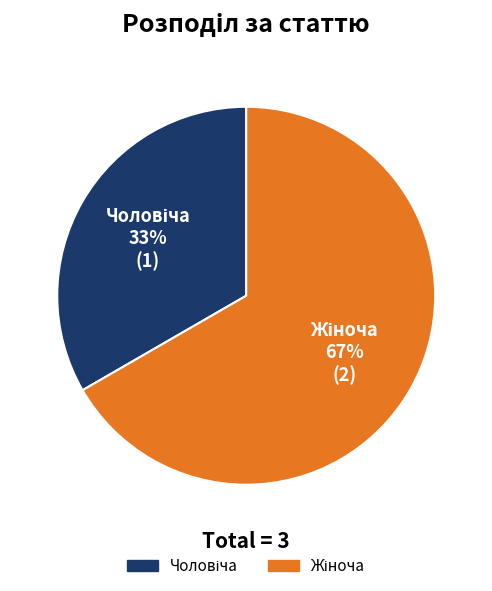

Does any single category account for the majority?

Yes